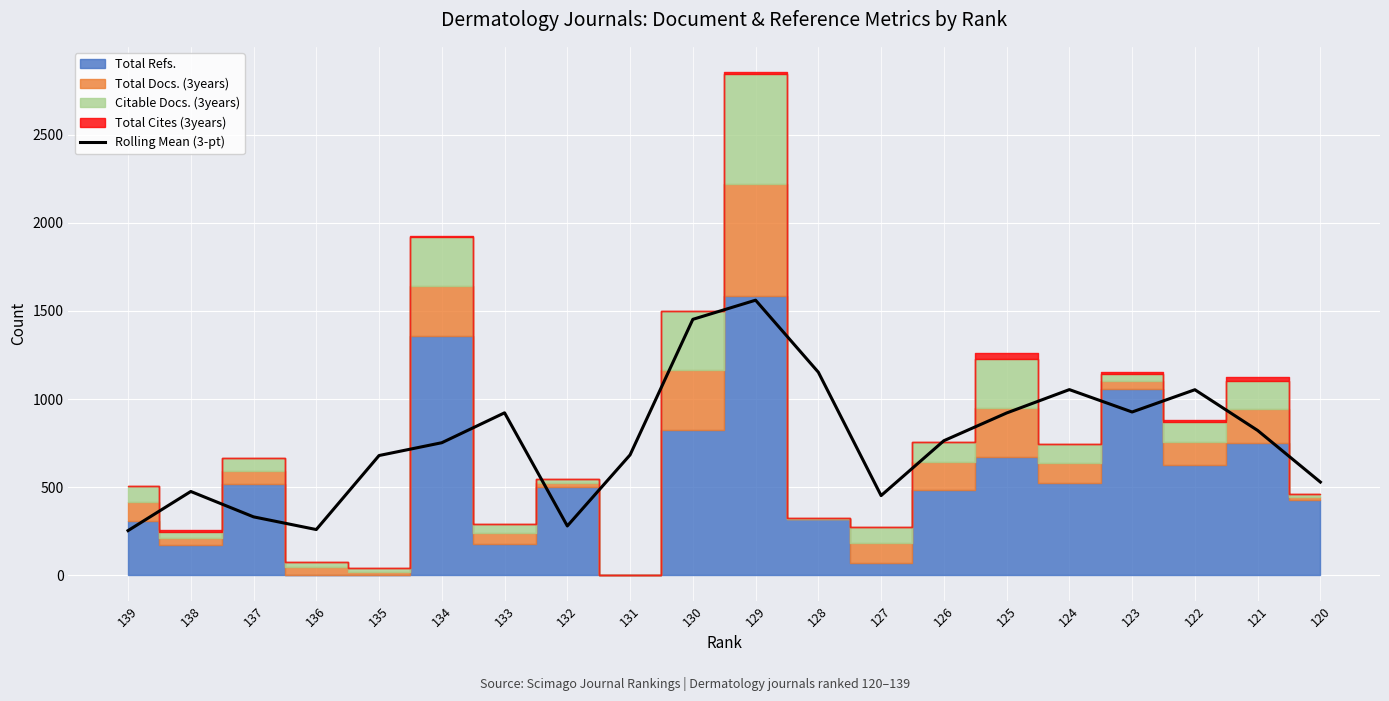

Reading left to right, transcribe all the data shown in this chart.

254.0	476.0	332.0	260.0	680.0	752.7	922.3	280.3	683.7	1452.7	1561.3	1152.7	452.7	764.0	921.3	1054.0	927.0	1053.3	822.3	529.3